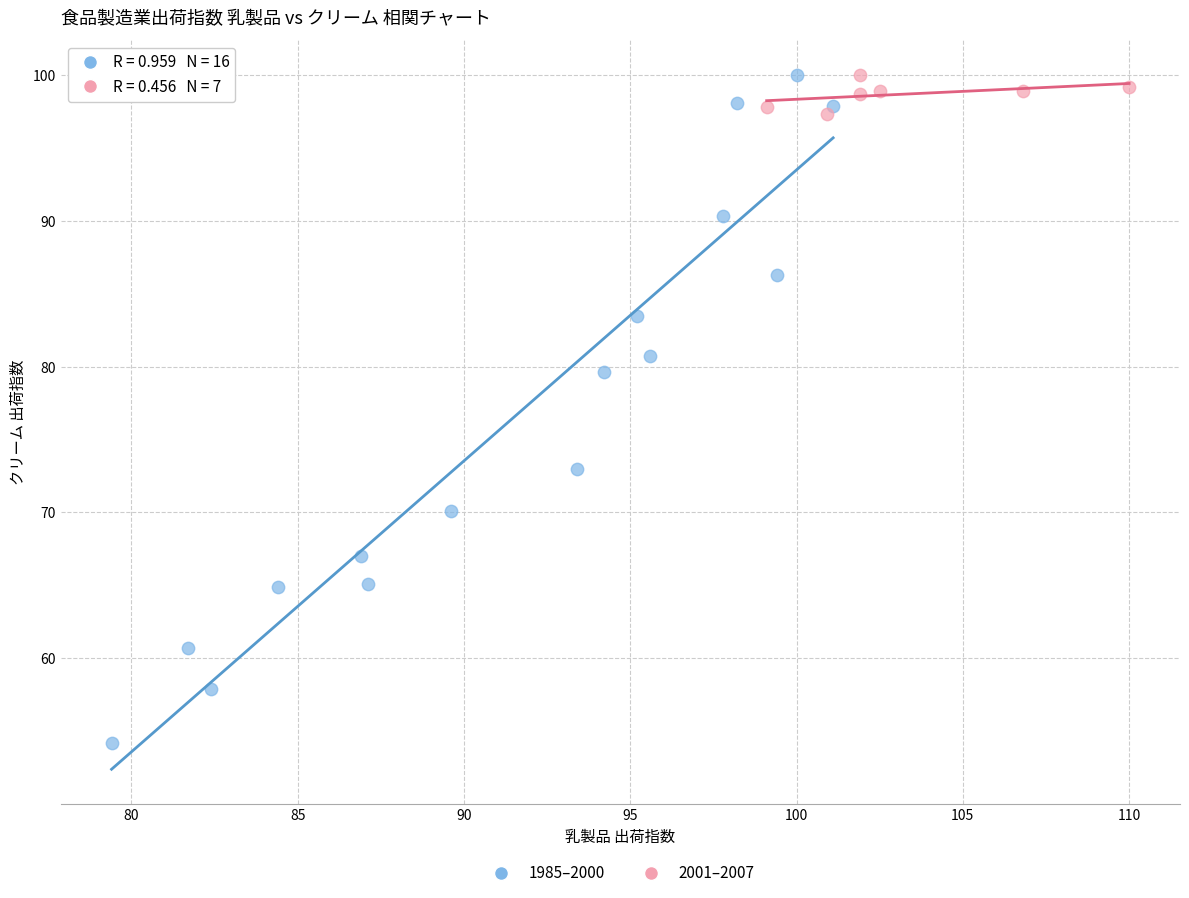

Which series contains the lowest Y value?

1985–2000